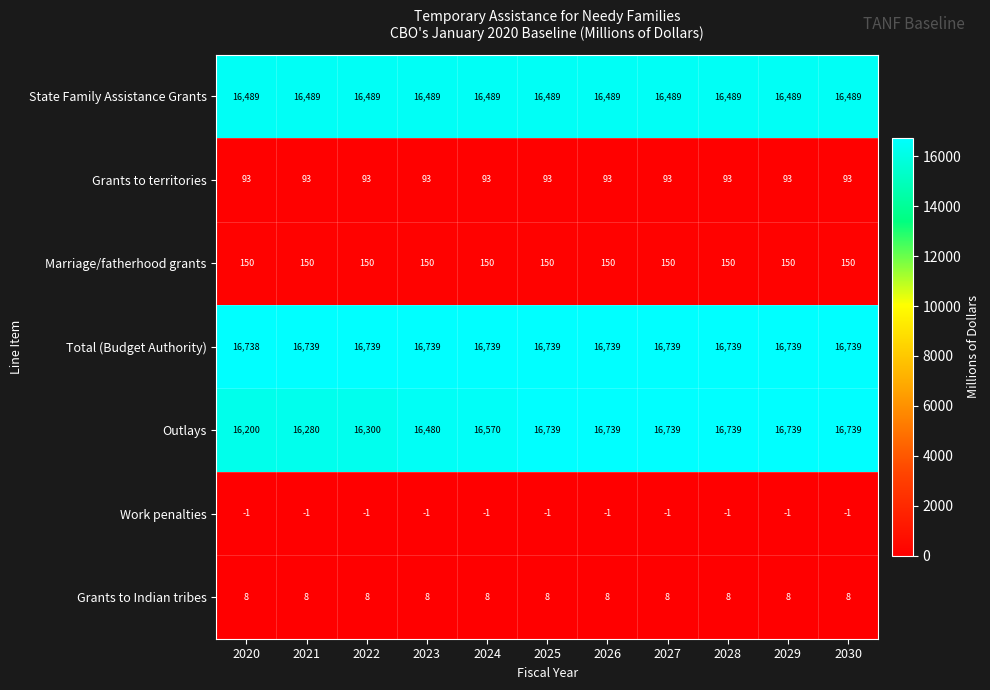

At how many categories does at least one series exceed 15575?

11